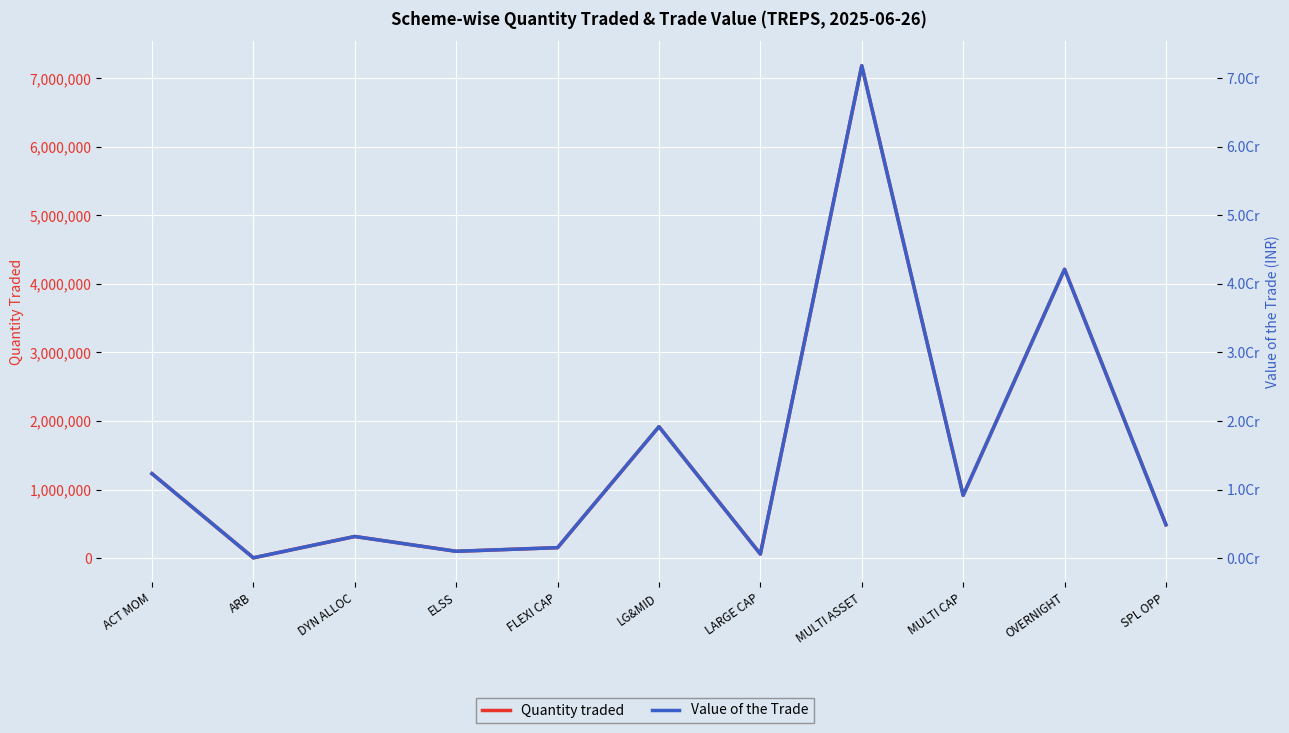

What is the difference between the Quantity traded values at ELSS and MULTI CAP?

816000.0